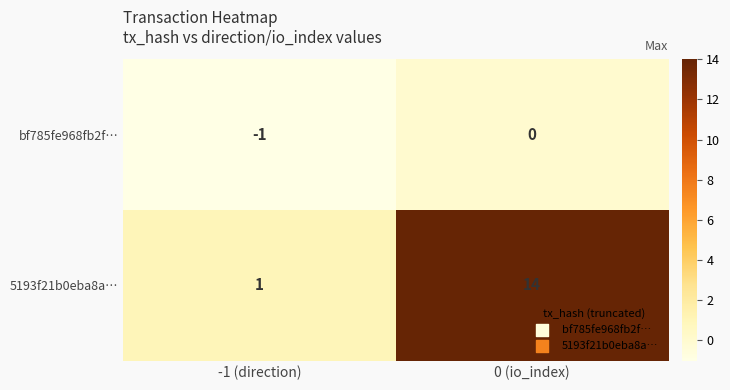

What is the approximate value of 5193f21b0eba8a… at 0 (io_index)?

14